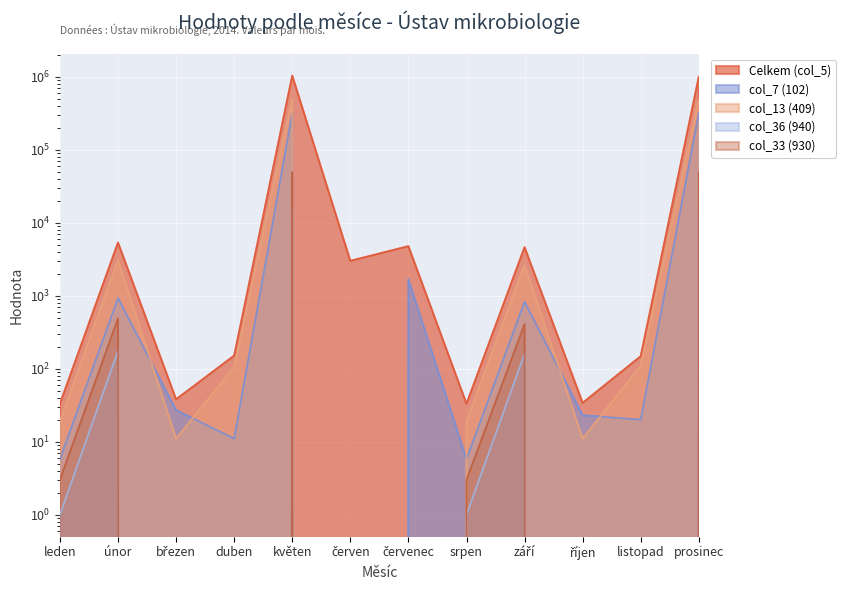

What position from the right is červen?

7